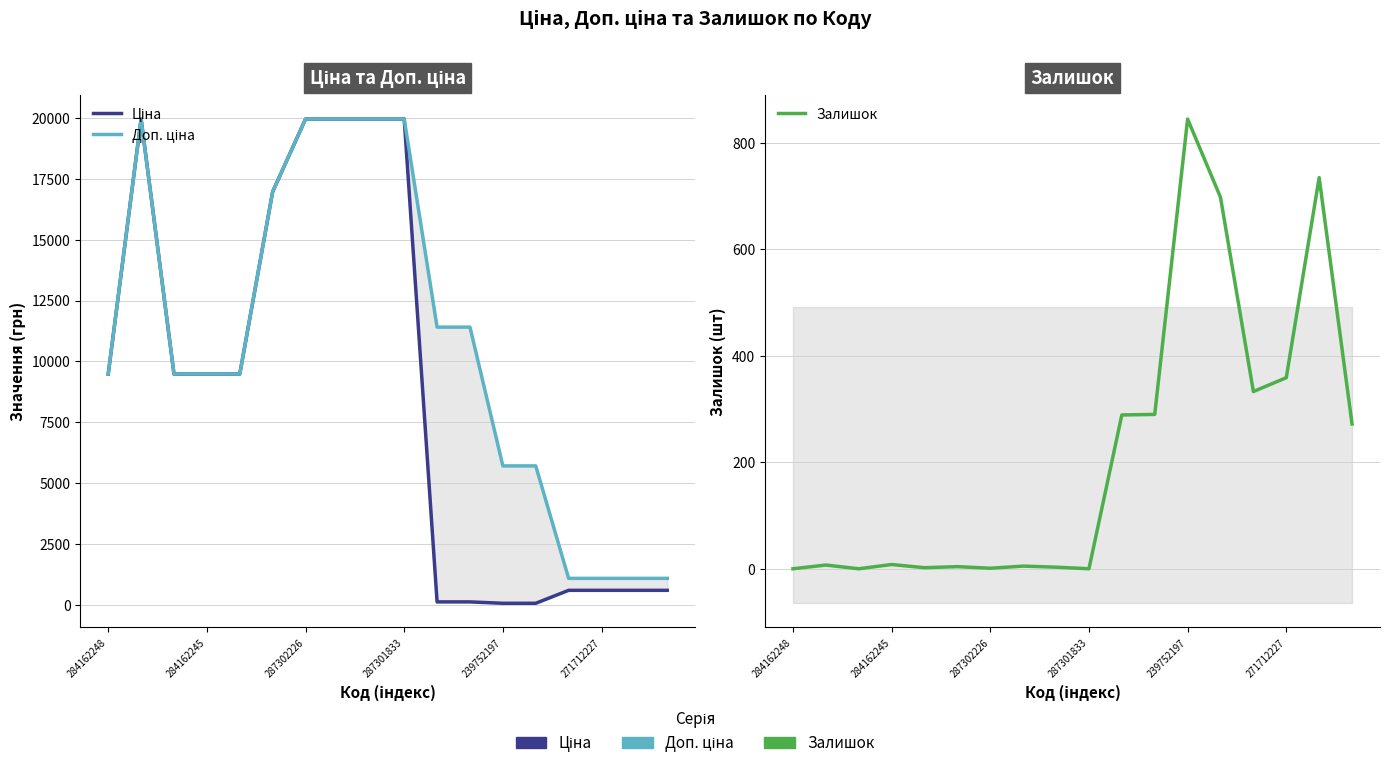

How many lines are shown in the chart?

3